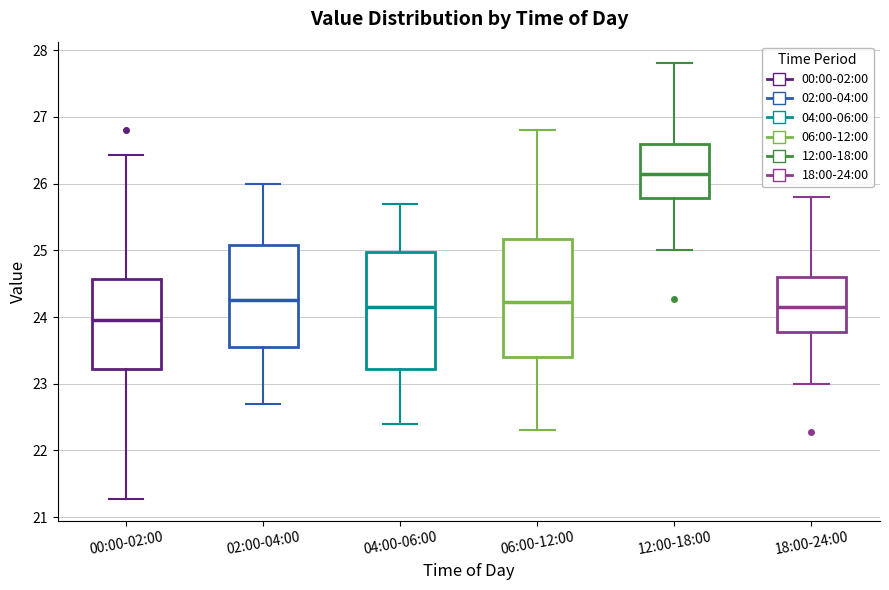

Reading left to right, transcribe this box plot: for each box, give where its median line is, the range the box spans, and where its two whiskers end, as read against the y-axis. The values are not printed on the chart, so give them approximately, as read against the axis.

00:00-02:00: median 24.0, box 23.2 to 24.6, whiskers 21.3 to 26.4
02:00-04:00: median 24.3, box 23.5 to 25.1, whiskers 22.7 to 26.0
04:00-06:00: median 24.2, box 23.2 to 25.0, whiskers 22.4 to 25.7
06:00-12:00: median 24.2, box 23.4 to 25.2, whiskers 22.3 to 26.8
12:00-18:00: median 26.2, box 25.8 to 26.6, whiskers 25.0 to 27.8
18:00-24:00: median 24.2, box 23.8 to 24.6, whiskers 23.0 to 25.8